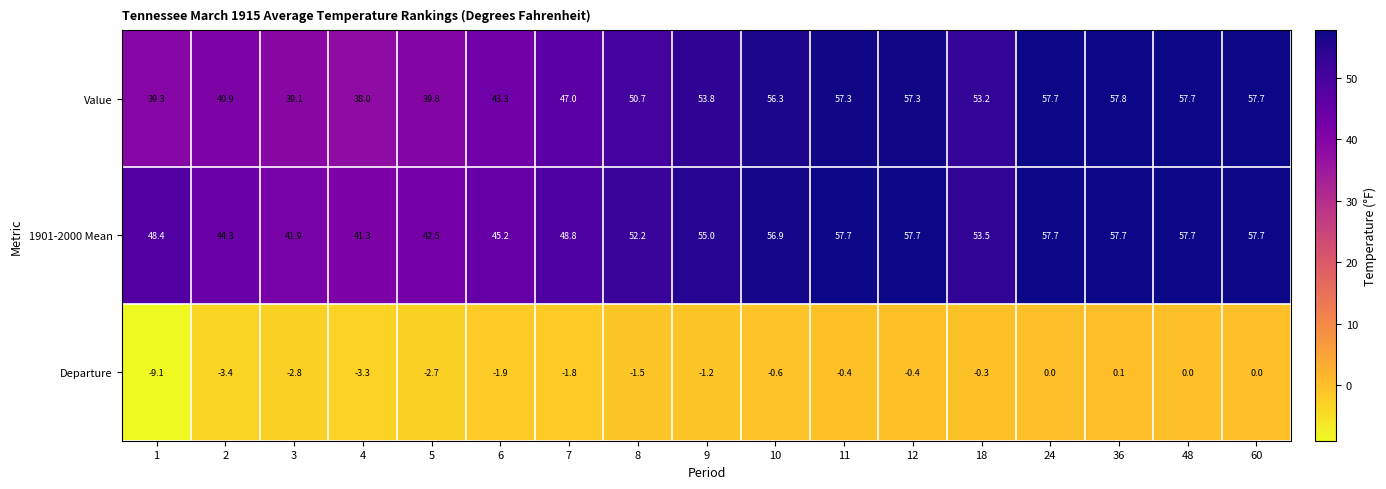

The 1901-2000 Mean series shows 57.7 at 48. True or false?

True